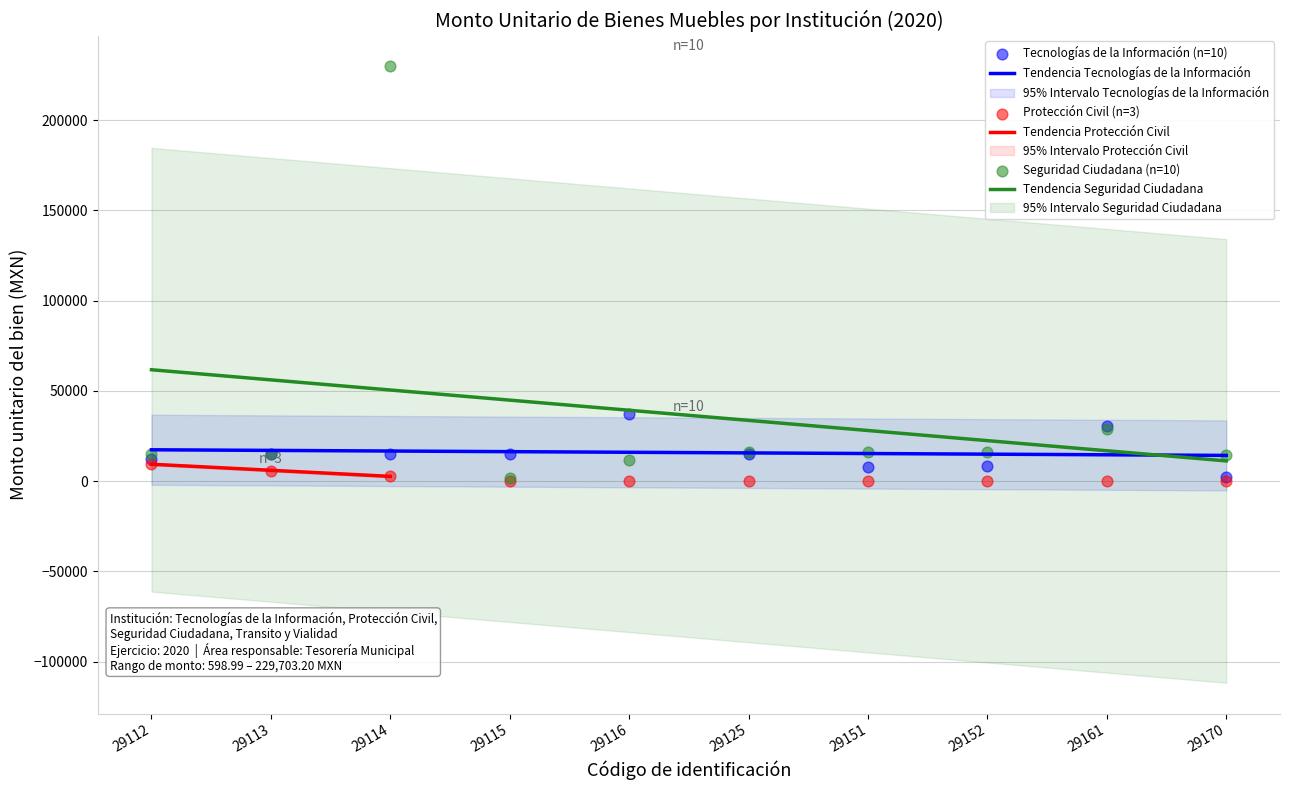

What are all the series names shown in the legend?

Tecnologías de la Información, Protección Civil, Seguridad Ciudadana